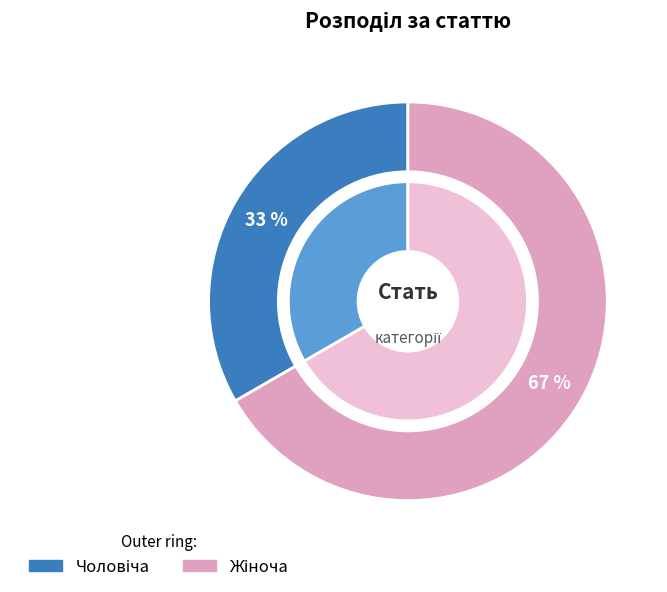

Rank the categories by value from highest to lowest.

Жіноча, Чоловіча